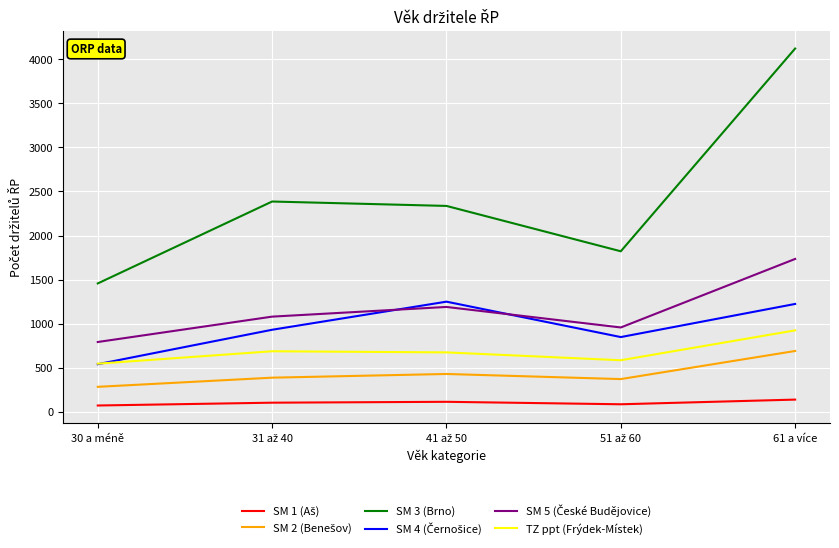

What position from the right is 61 a více?

1